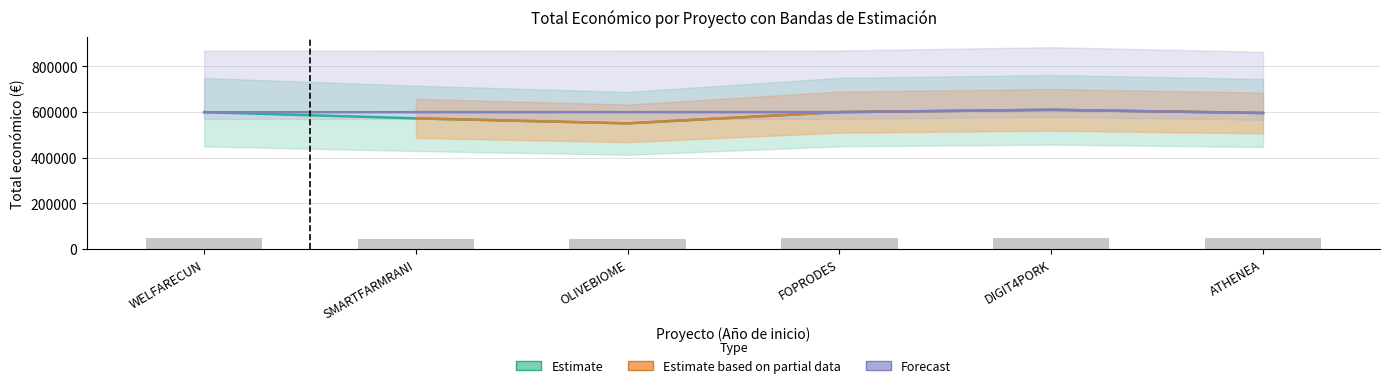

True or false: the data shows 609206 at DIGIT4PORK.

True